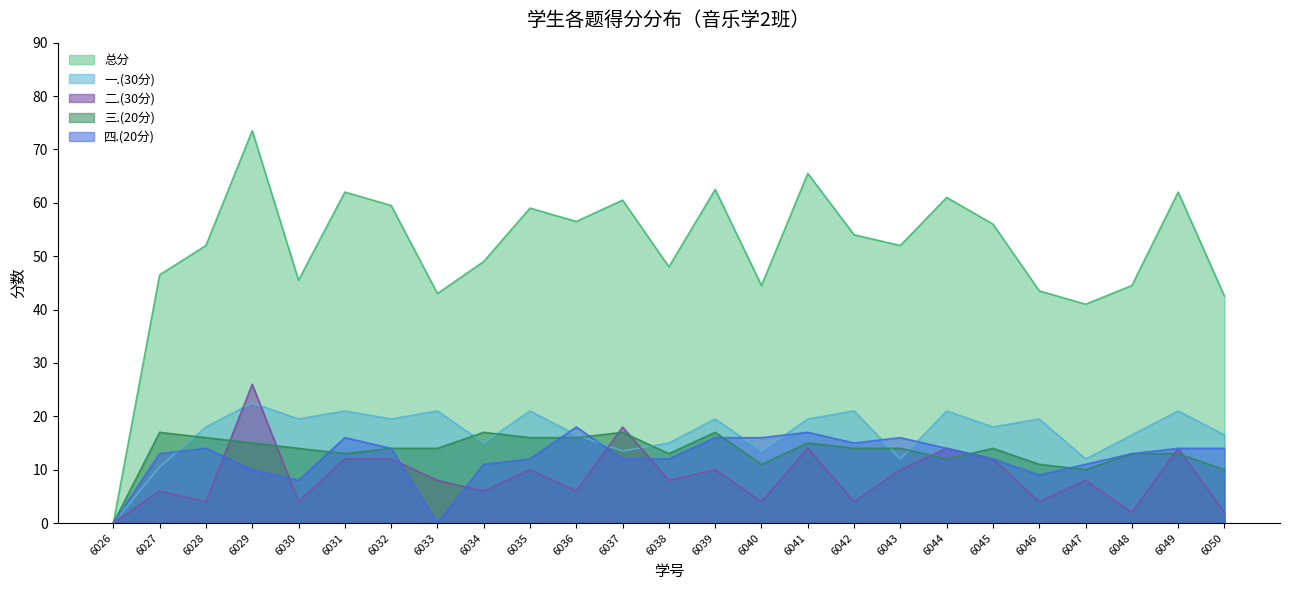

True or false: 三.(20分) and 二.(30分) cross at least once.

True